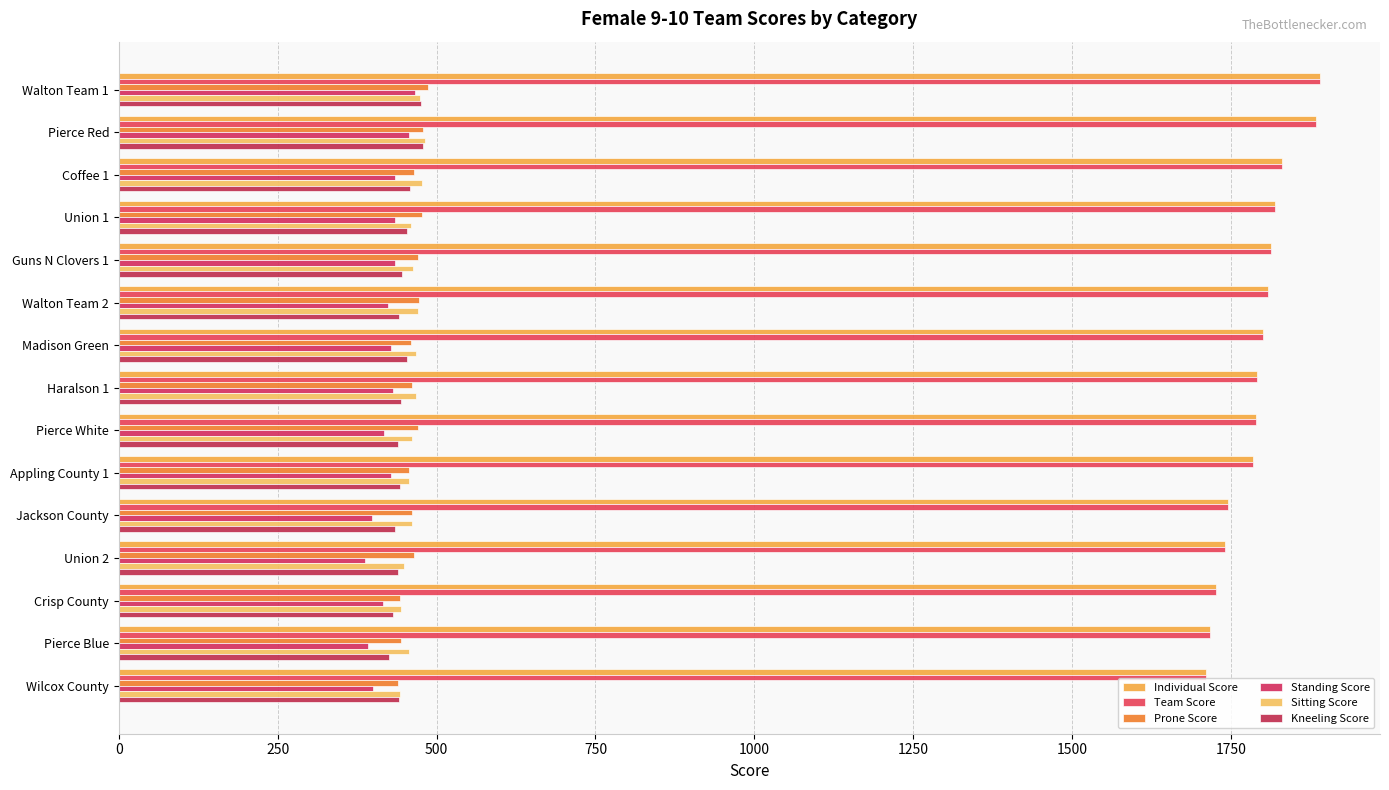

Reading left to right, list all the values displayed in this chart.

Individual Score: 1890	1884	1831	1819	1813	1808	1800	1791	1789	1785	1745	1741	1726	1717	1711
Team Score: 1890	1884	1831	1819	1813	1808	1800	1791	1789	1785	1745	1741	1726	1717	1711
Prone Score: 487	479	465	477	470	473	459	462	471	457	462	465	442	444	440
Standing Score: 466	456	435	434	434	424	428	432	417	429	398	388	415	392	400
Sitting Score: 474	482	477	459	463	471	467	467	461	456	462	448	444	456	442
Kneeling Score: 475	478	458	453	446	441	453	444	440	443	434	440	431	425	441